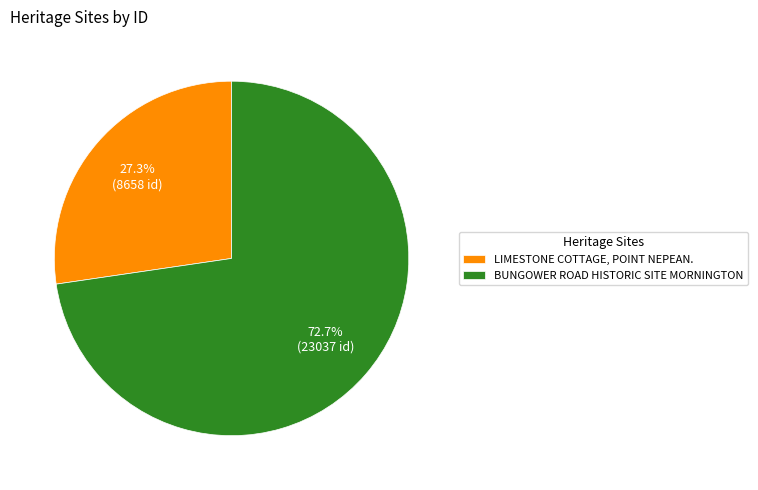

True or false: BUNGOWER ROAD HISTORIC SITE MORNINGTON accounts for 61% of the total.

False